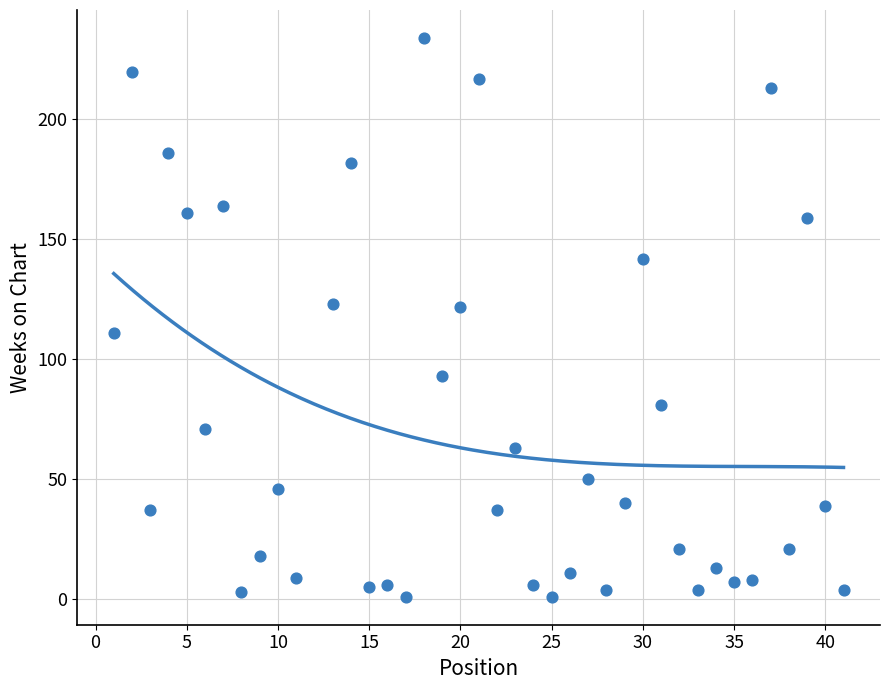

What is the range of Y values (max minus min)?

233